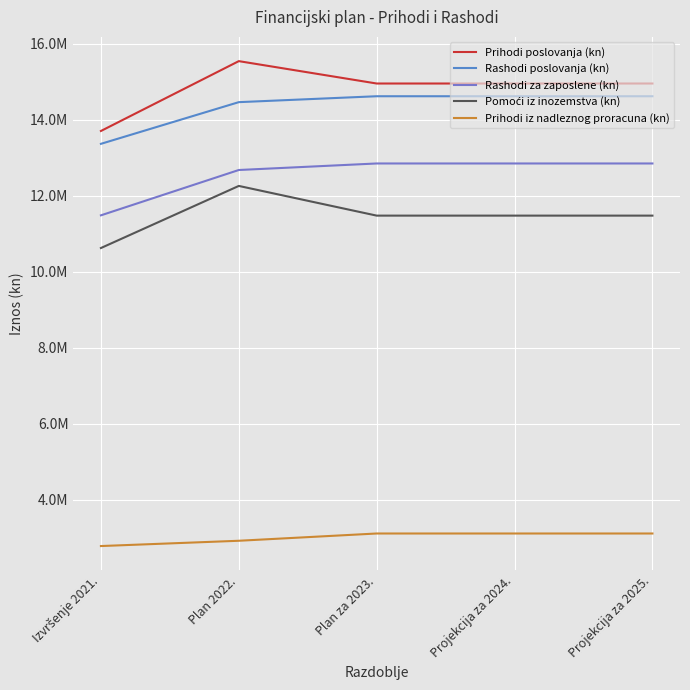

What is the difference between the maximum and second lowest values in the Rashodi za zaposlene (kn) series?

171900.0